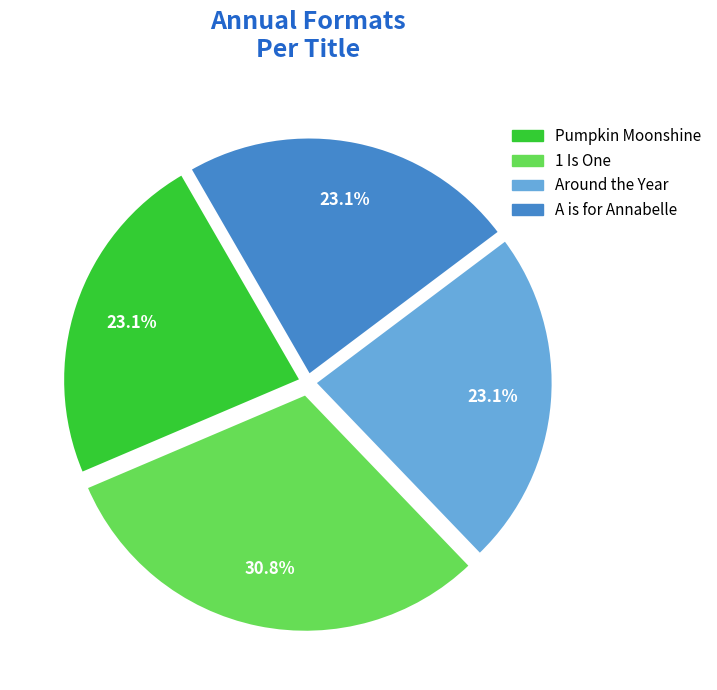

Which category has the biggest portion of the pie?

1 Is One